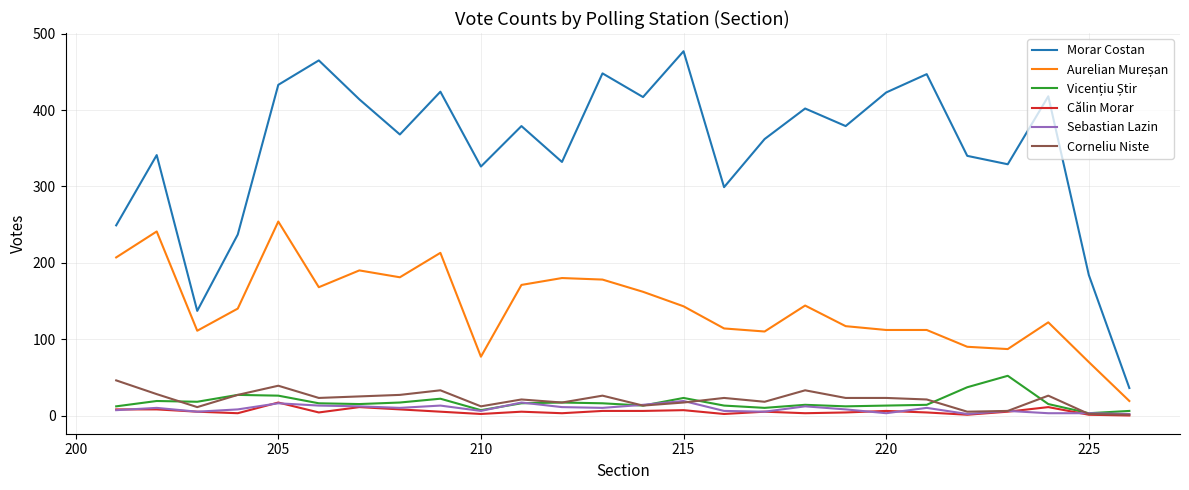

What is the sum of all Sebastian Lazin values?

231